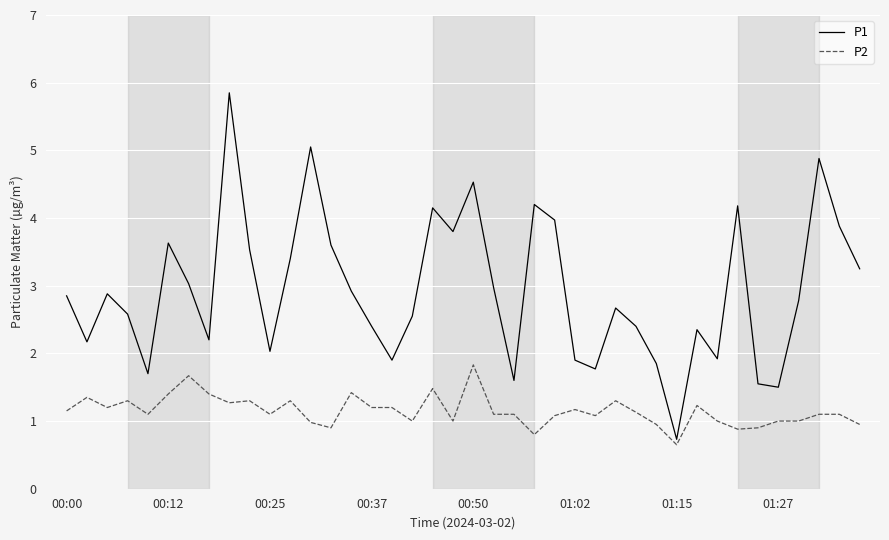

What is the difference between the maximum and minimum values in the P2 series?

1.2